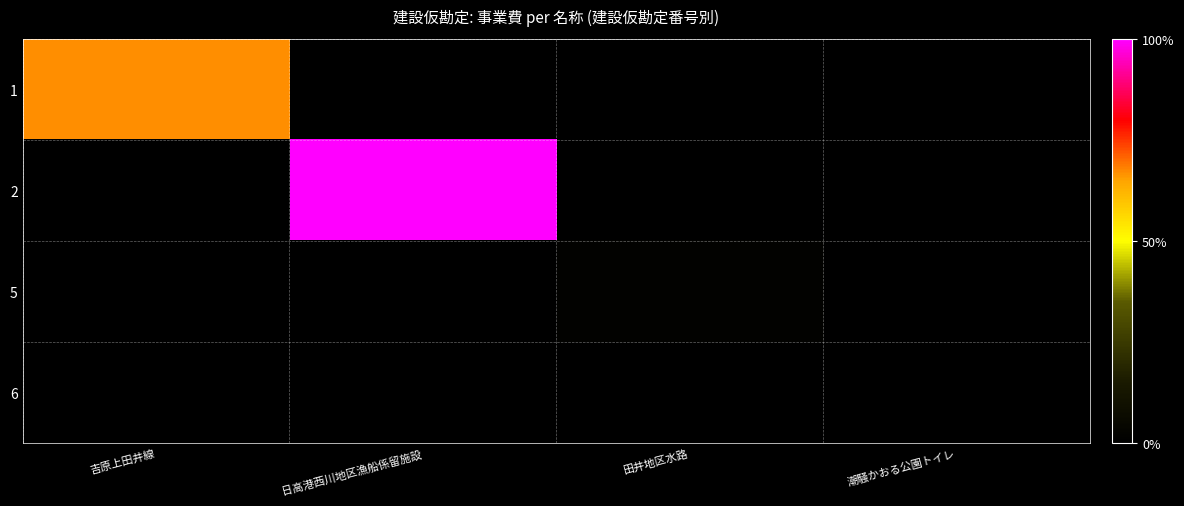

What is the minimum value shown in the chart?

2538000.0